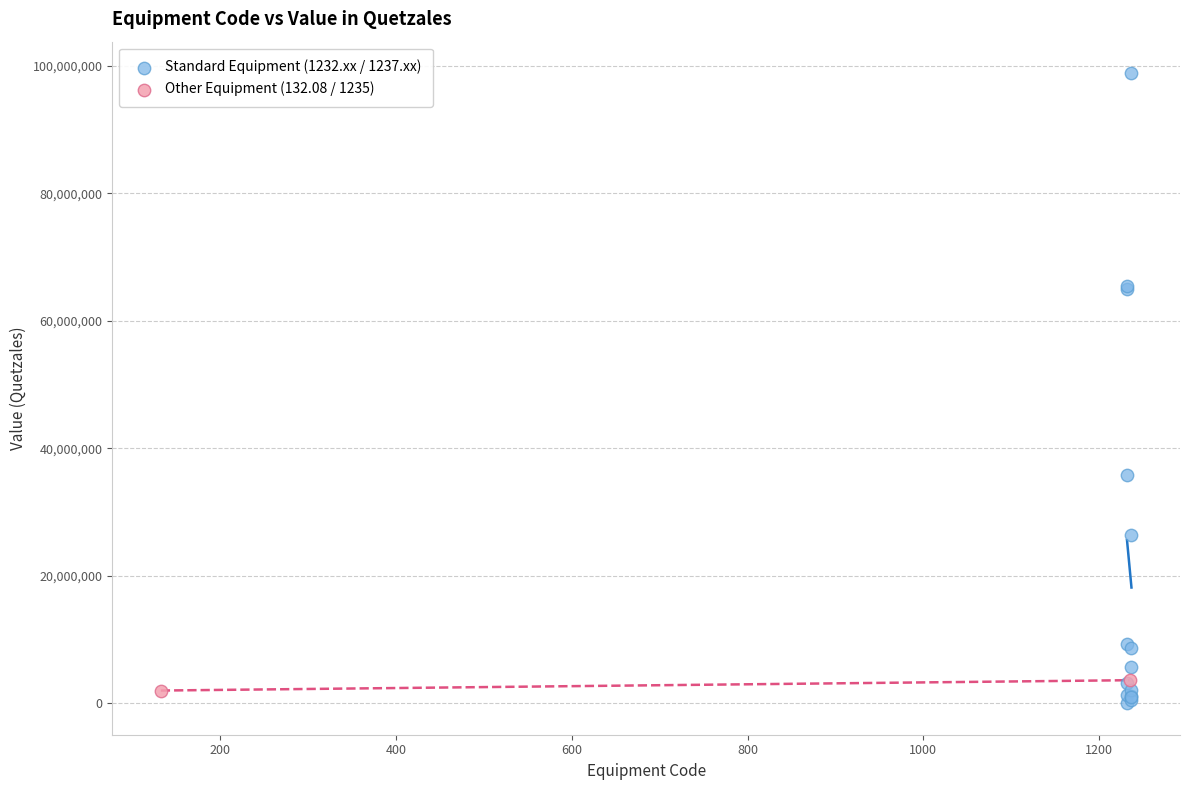

Which series contains the lowest Y value?

Standard Equipment (1232.xx / 1237.xx)